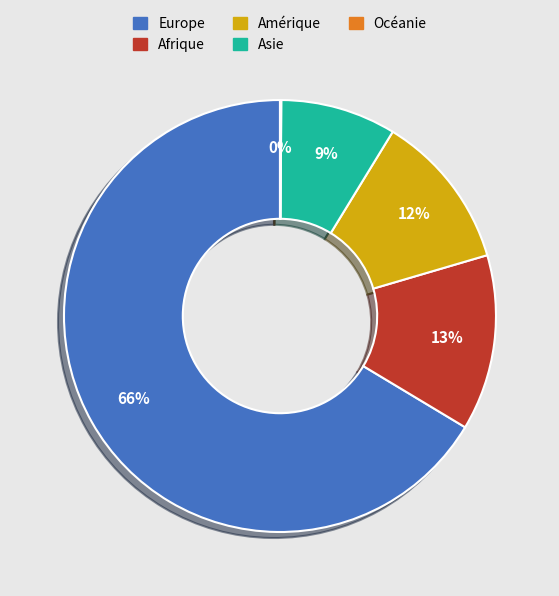

To the nearest percent, what is the average slice percentage?

20%